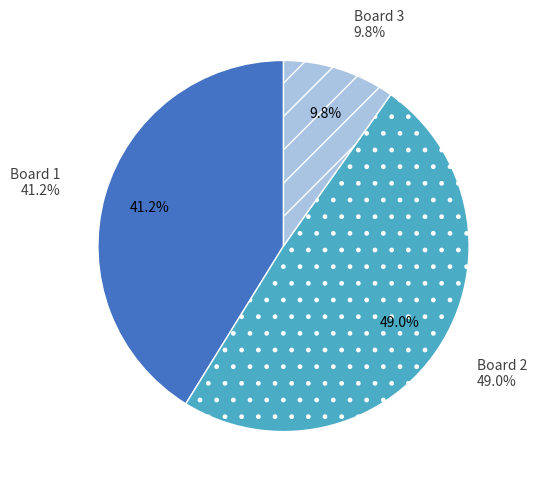

How much of the chart is everything except Board 1?

58.8%